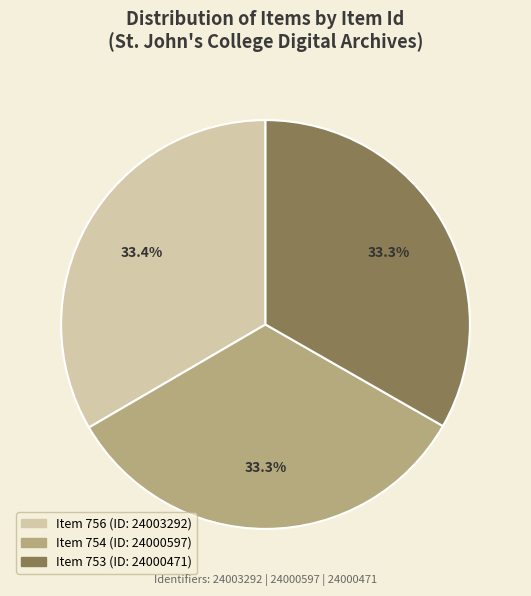

Does any single category account for the majority?

No